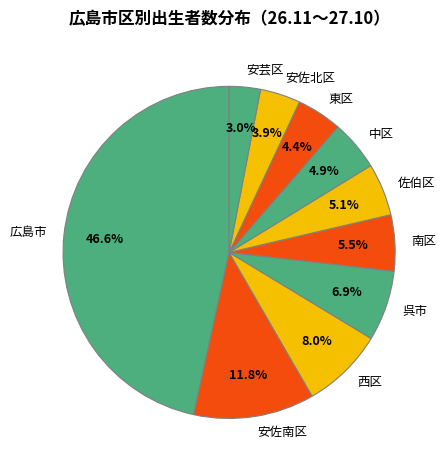

Is the sum of 広島市 and 南区 greater than half?

Yes